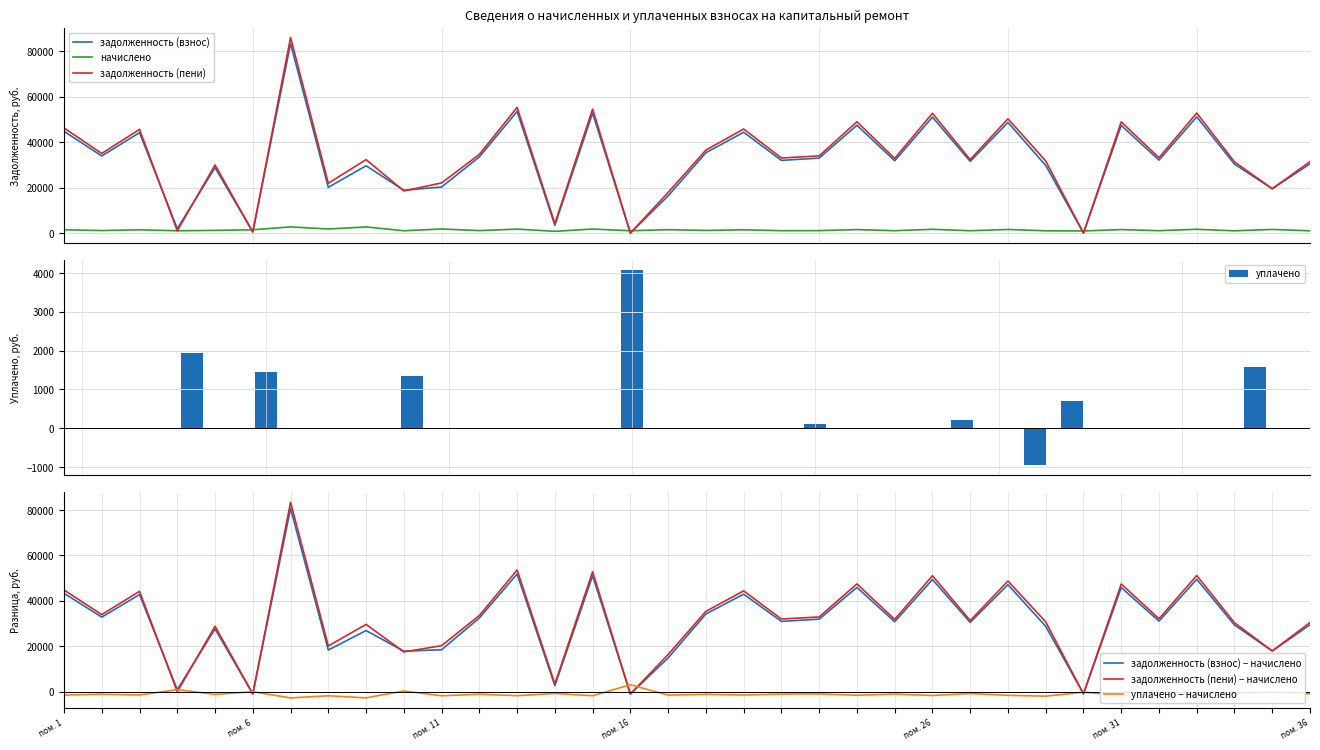

Which series changed the most between 5 and 33?

задолженность (пени)